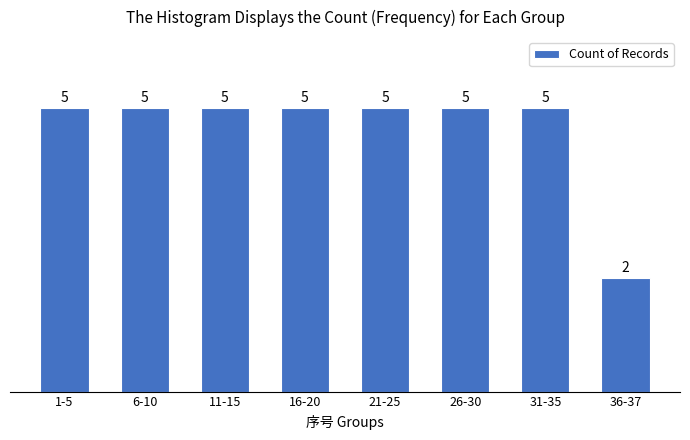

Reading left to right, transcribe all the data shown in this chart.

5	5	5	5	5	5	5	2